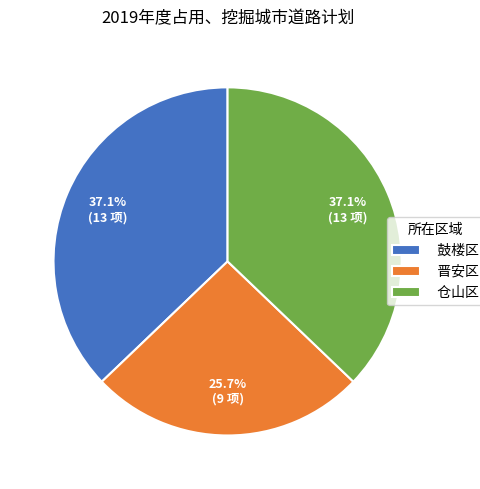

What is the smallest slice in the pie chart?

晋安区